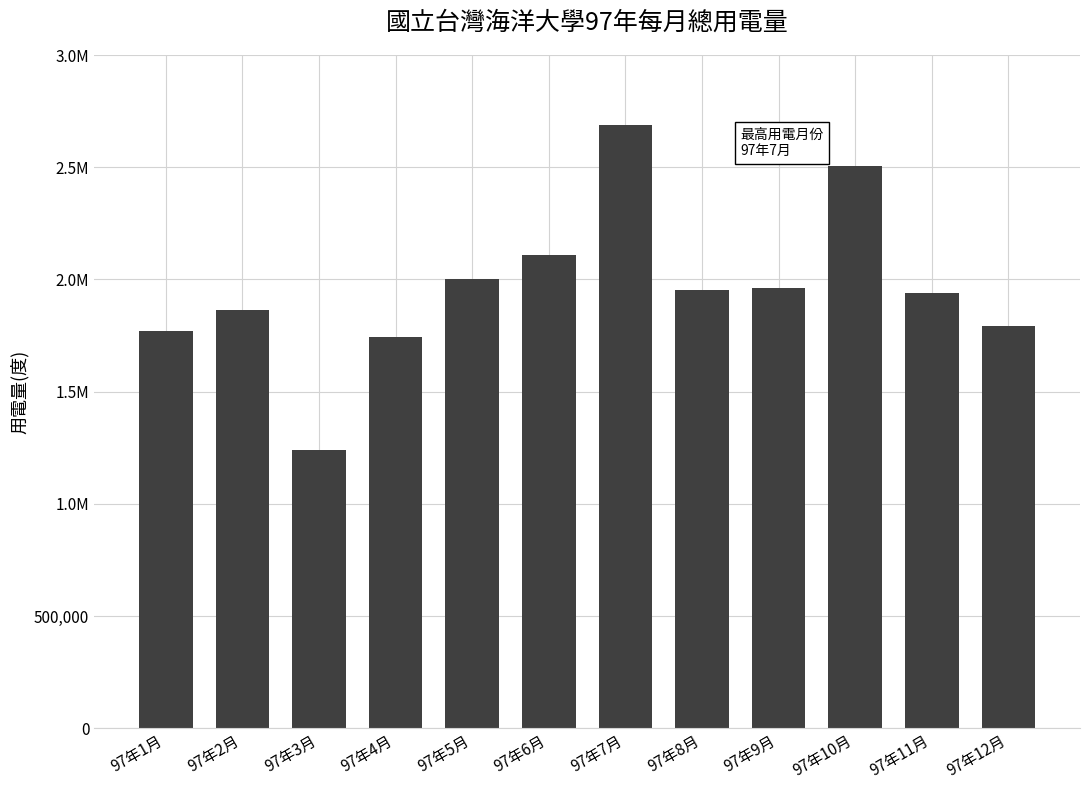

Between 97年10月 and 97年7月, which is larger?

97年7月